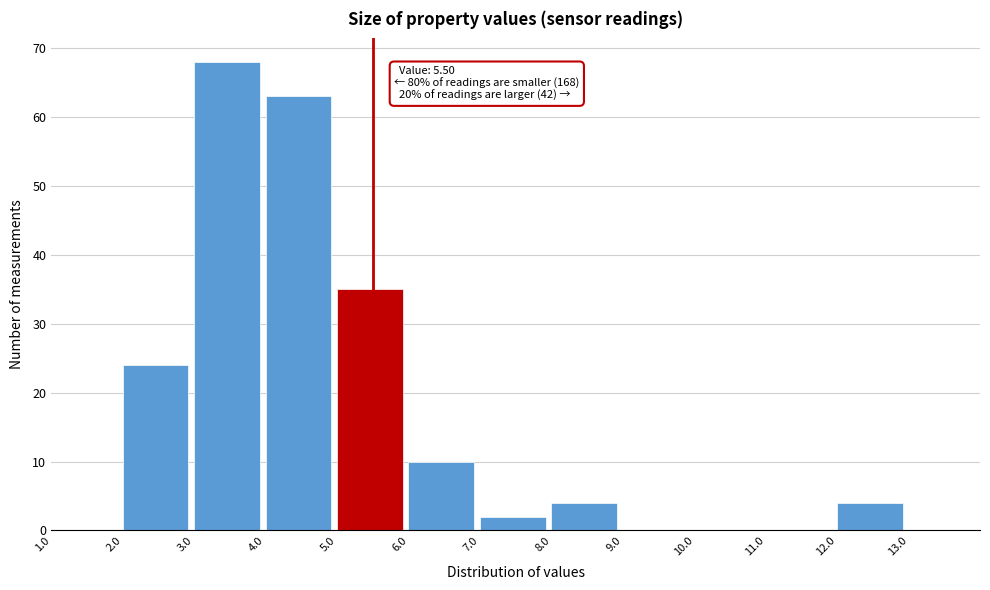

Over which range of the x-axis is the bar tallest?

3 to 4